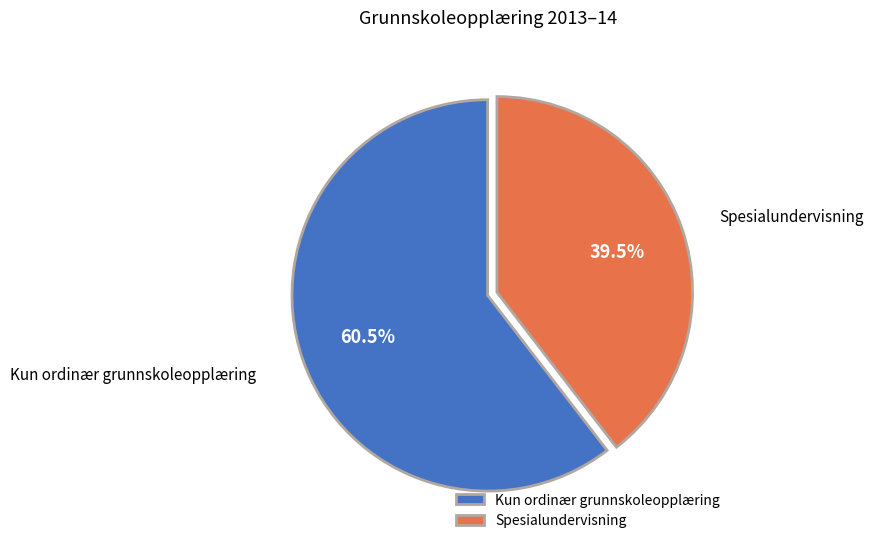

Is there any slice that represents more than half of the pie?

Yes